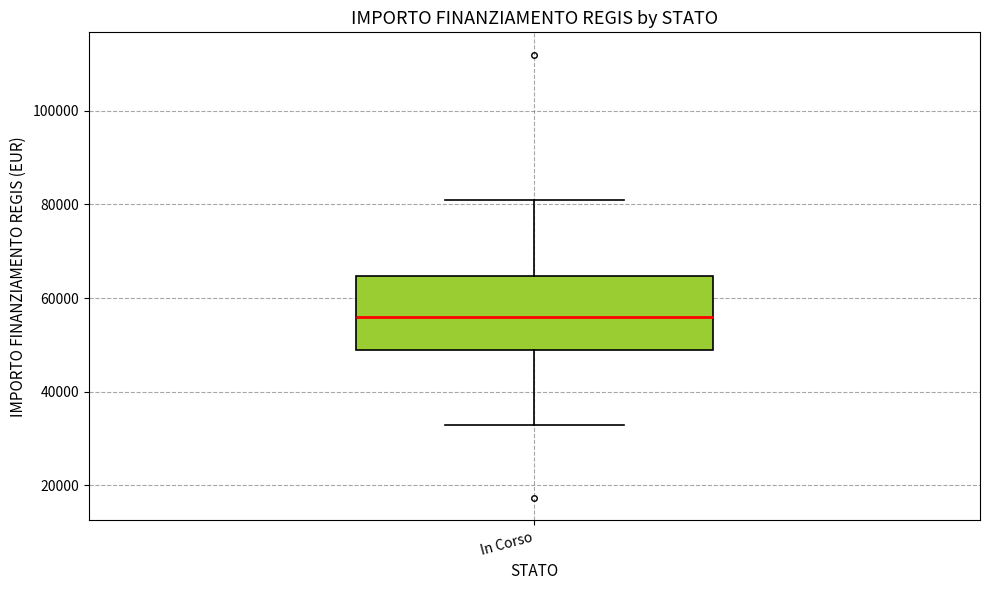

Where does the lower whisker of the box for In Corso end on the y-axis? The values are not printed on the chart, so give them approximately, as read against the axis.

32000